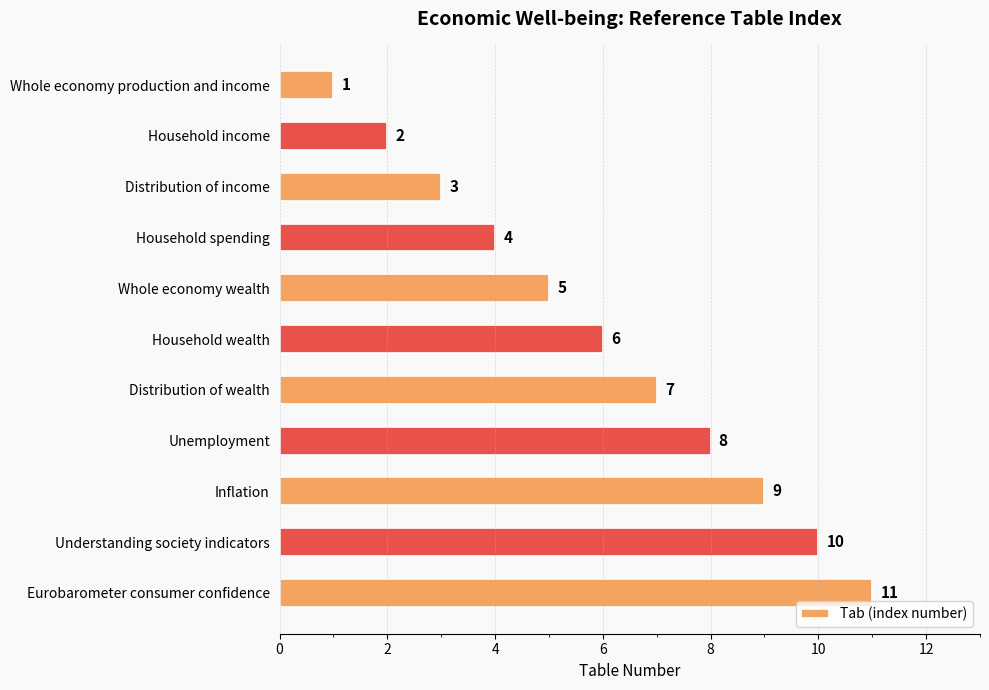

Rank the categories by value from lowest to highest.

Whole economy production and income, Household income, Distribution of income, Household spending, Whole economy wealth, Household wealth, Distribution of wealth, Unemployment, Inflation, Understanding society indicators, Eurobarometer consumer confidence